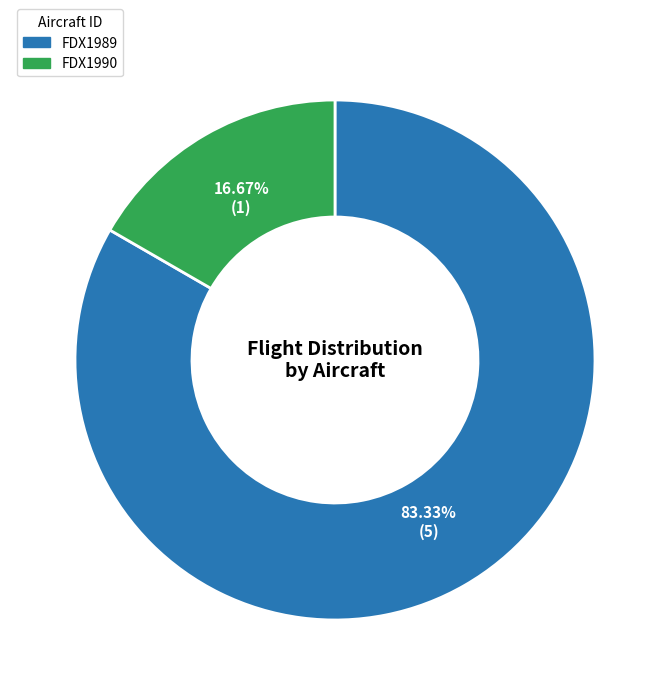

Combined, do FDX1989 and FDX1990 account for over 50%?

Yes